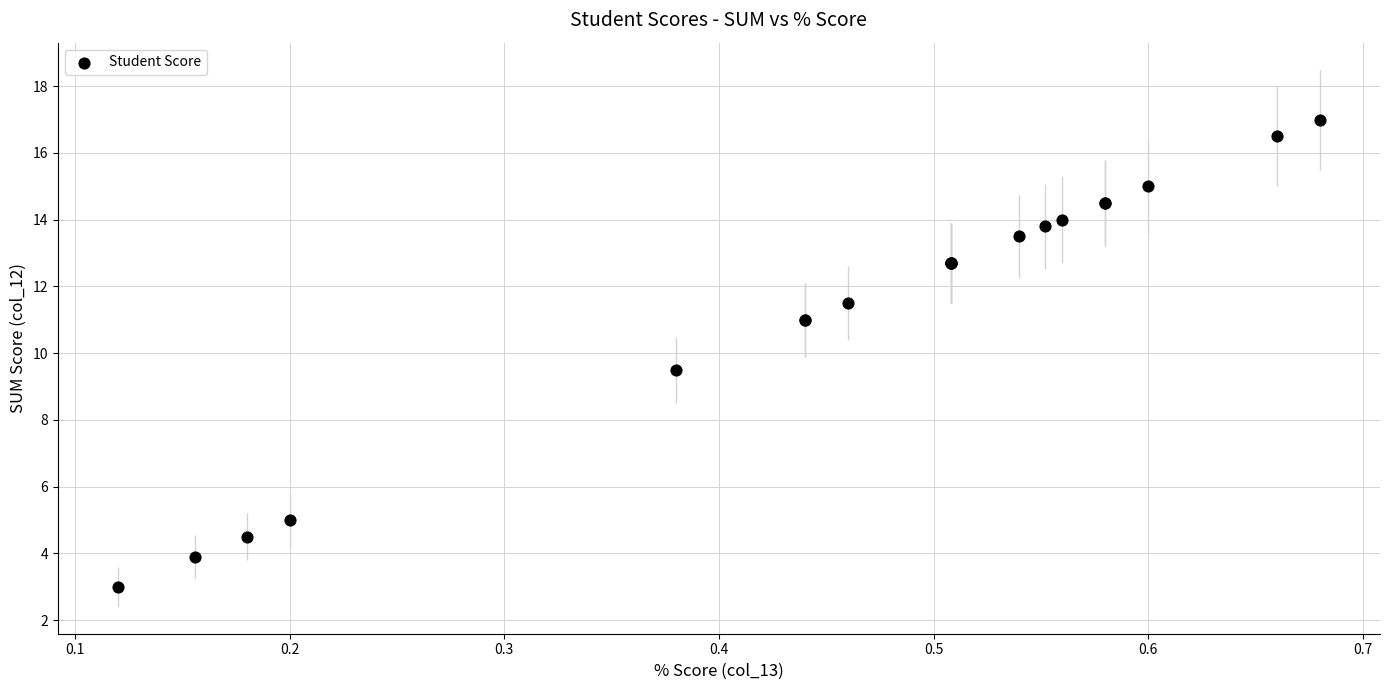

What Y value in the scatter plot is closest to 10?

9.5